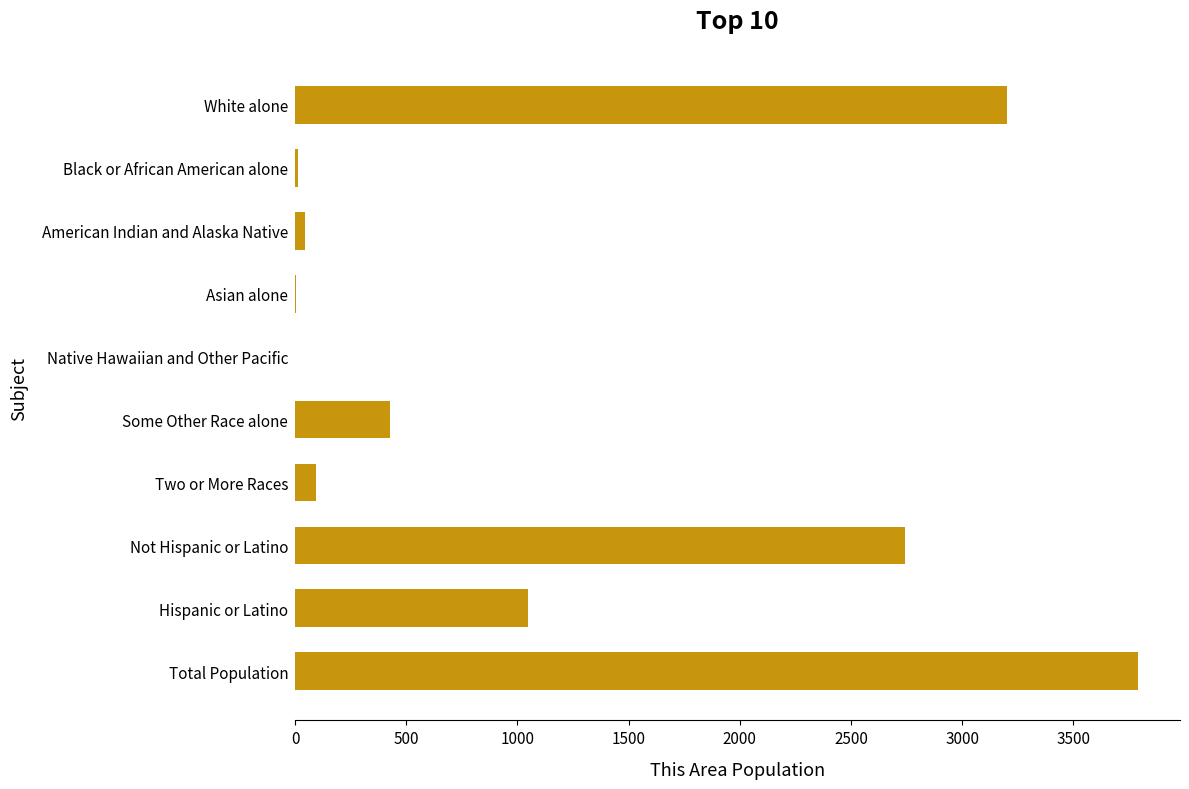

The value at Hispanic or Latino is 368. True or false?

False